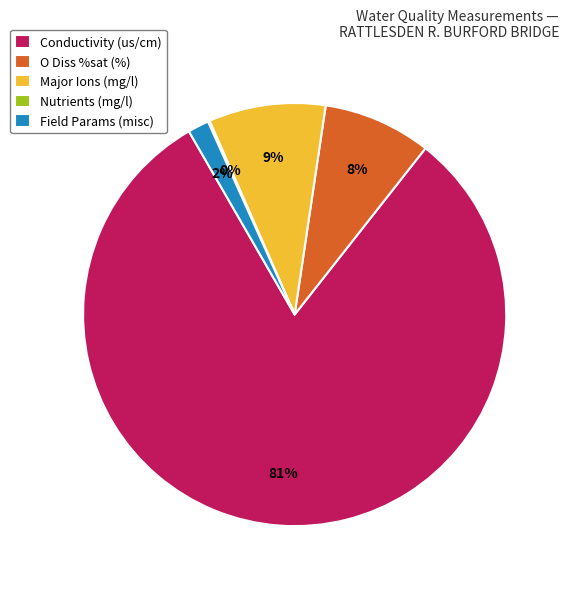

Is it true that Major Ions (mg/l) is 9% of the pie?

True